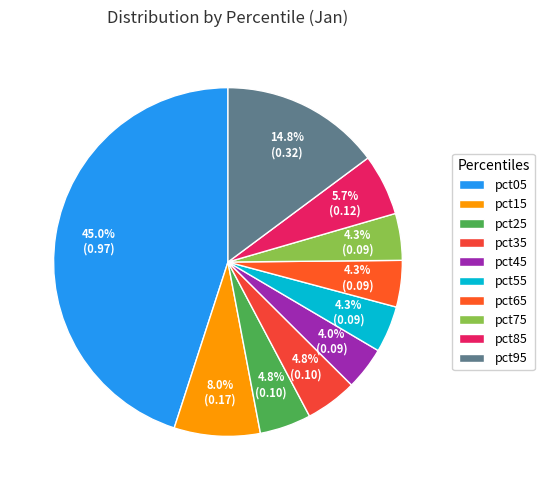

What percentage do pct85 and pct75 together represent?

10.0%